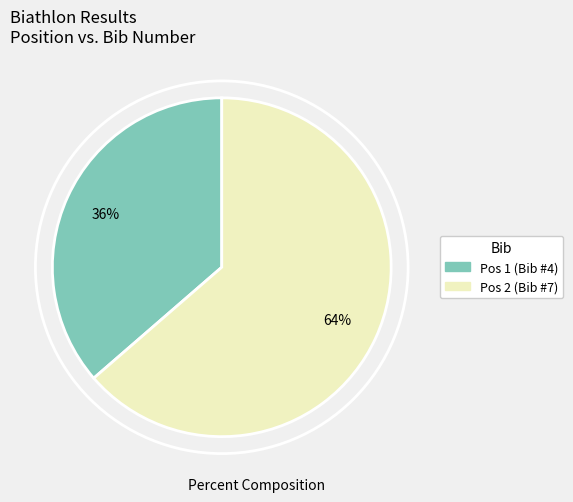

Does any single category account for the majority?

Yes